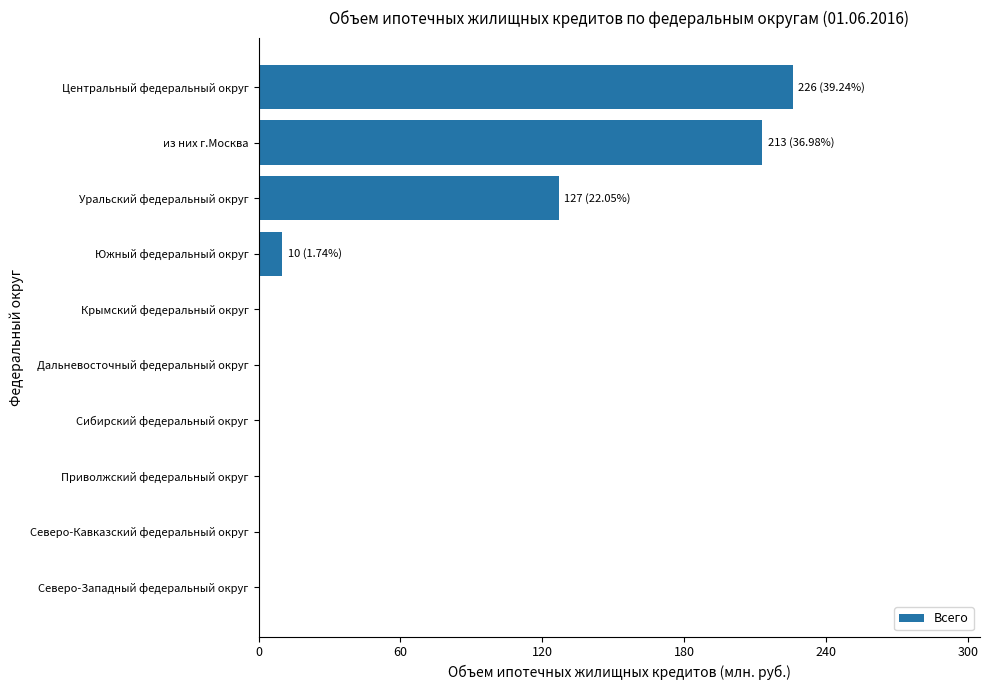

What is the change in value from Южный федеральный округ to Уральский федеральный округ?

+117